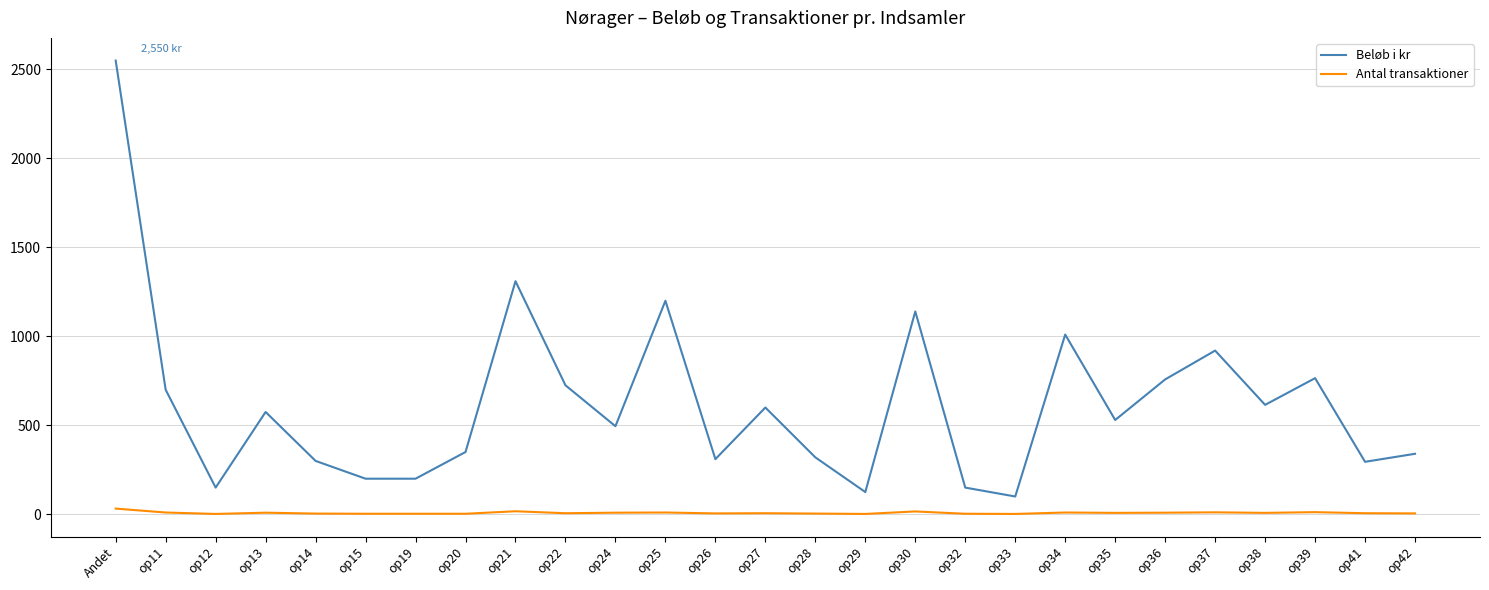

What is the minimum value for Beløb i kr?

100